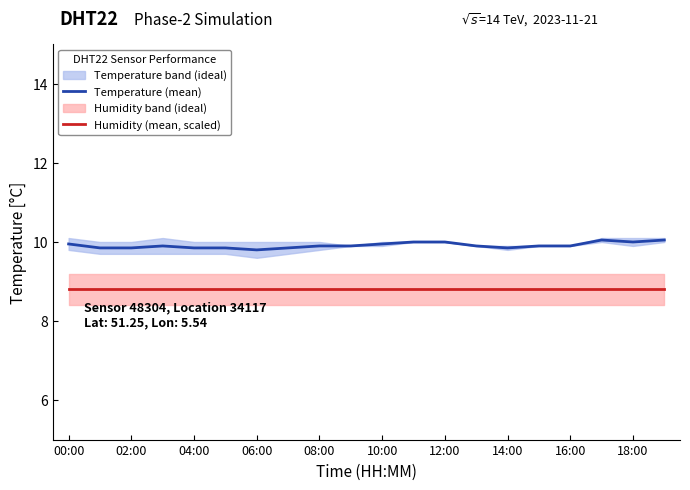

What position from the left is 13?

14